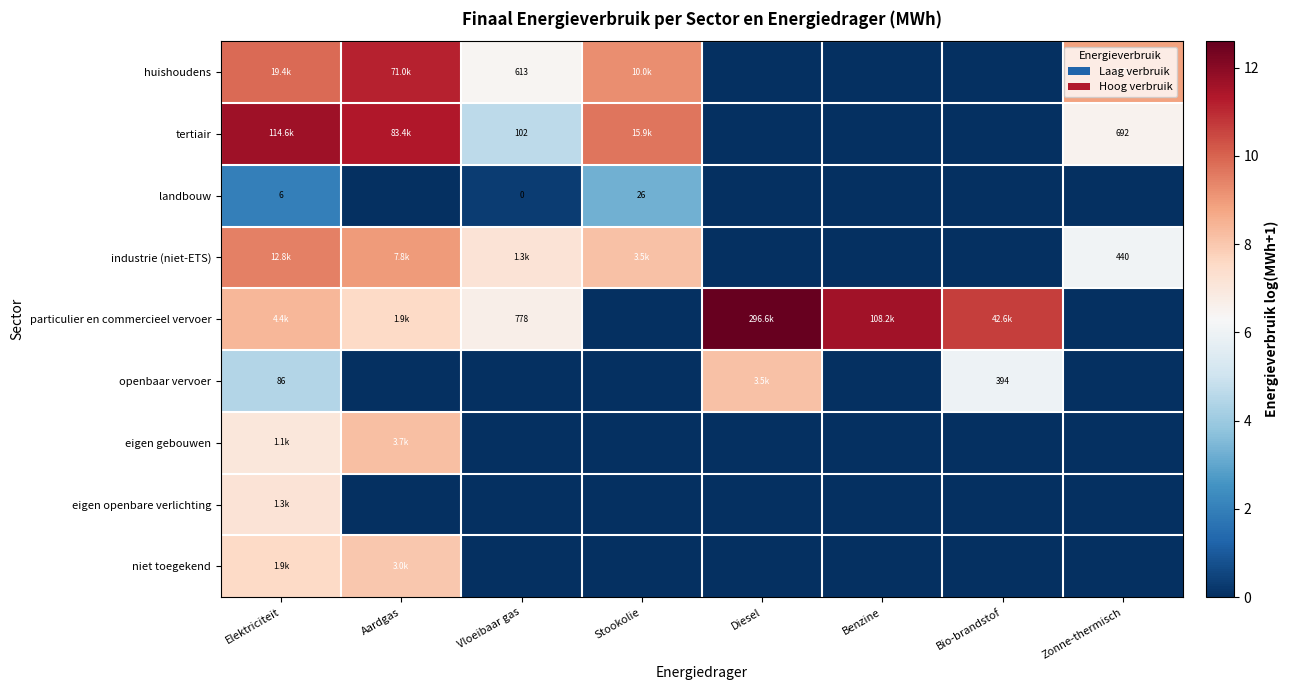

Which series changed the most between Stookolie and Diesel?

particulier en commercieel vervoer